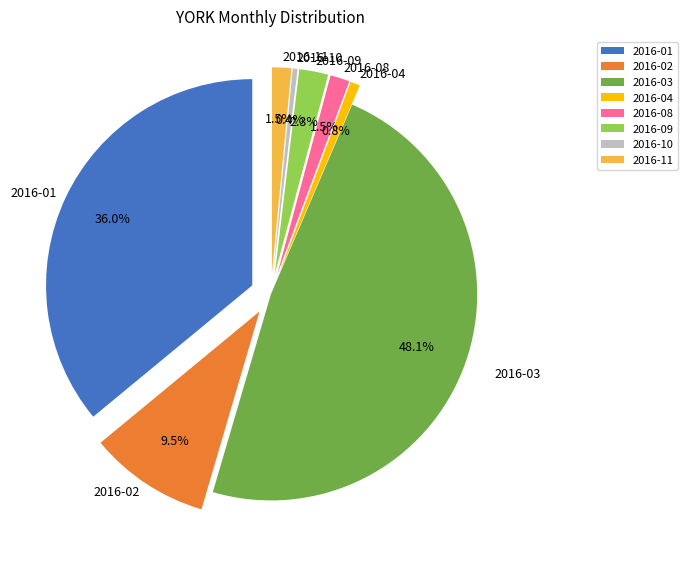

Which has a higher value, 2016-10 or 2016-11?

2016-11